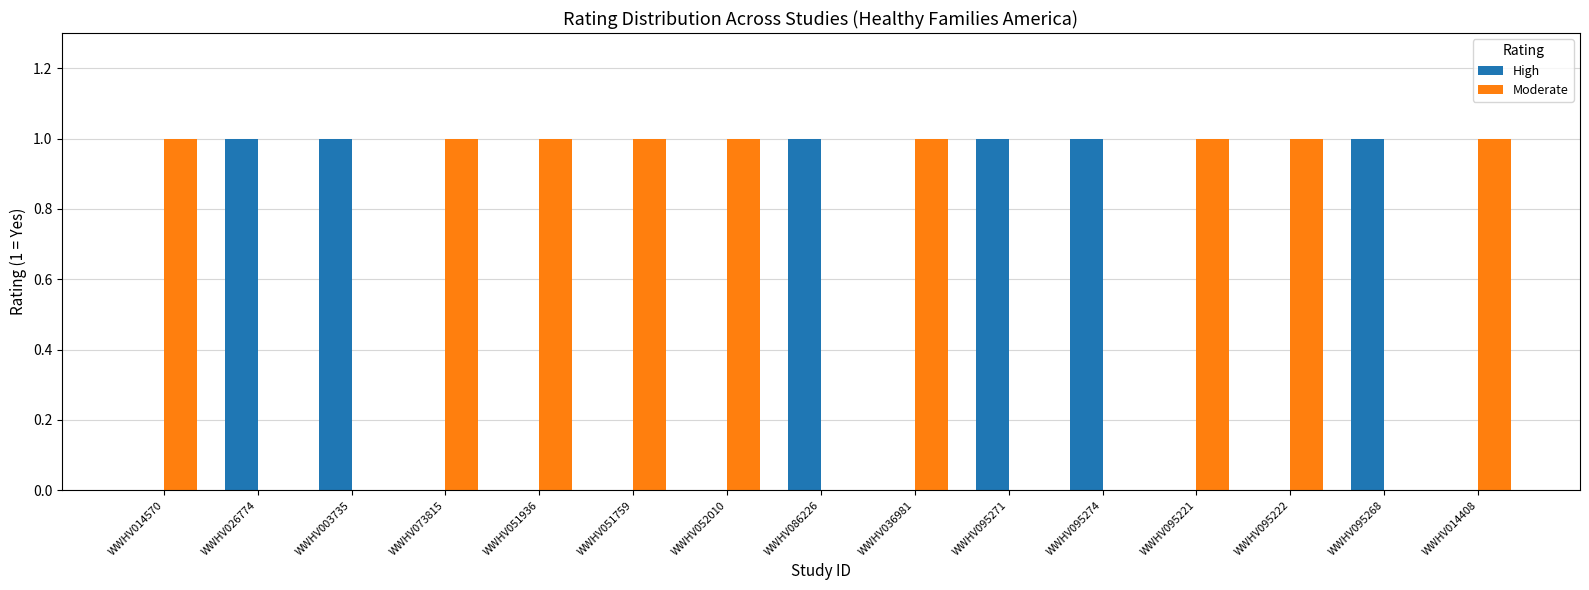

The Moderate series shows 1 at WWHV095268. True or false?

False